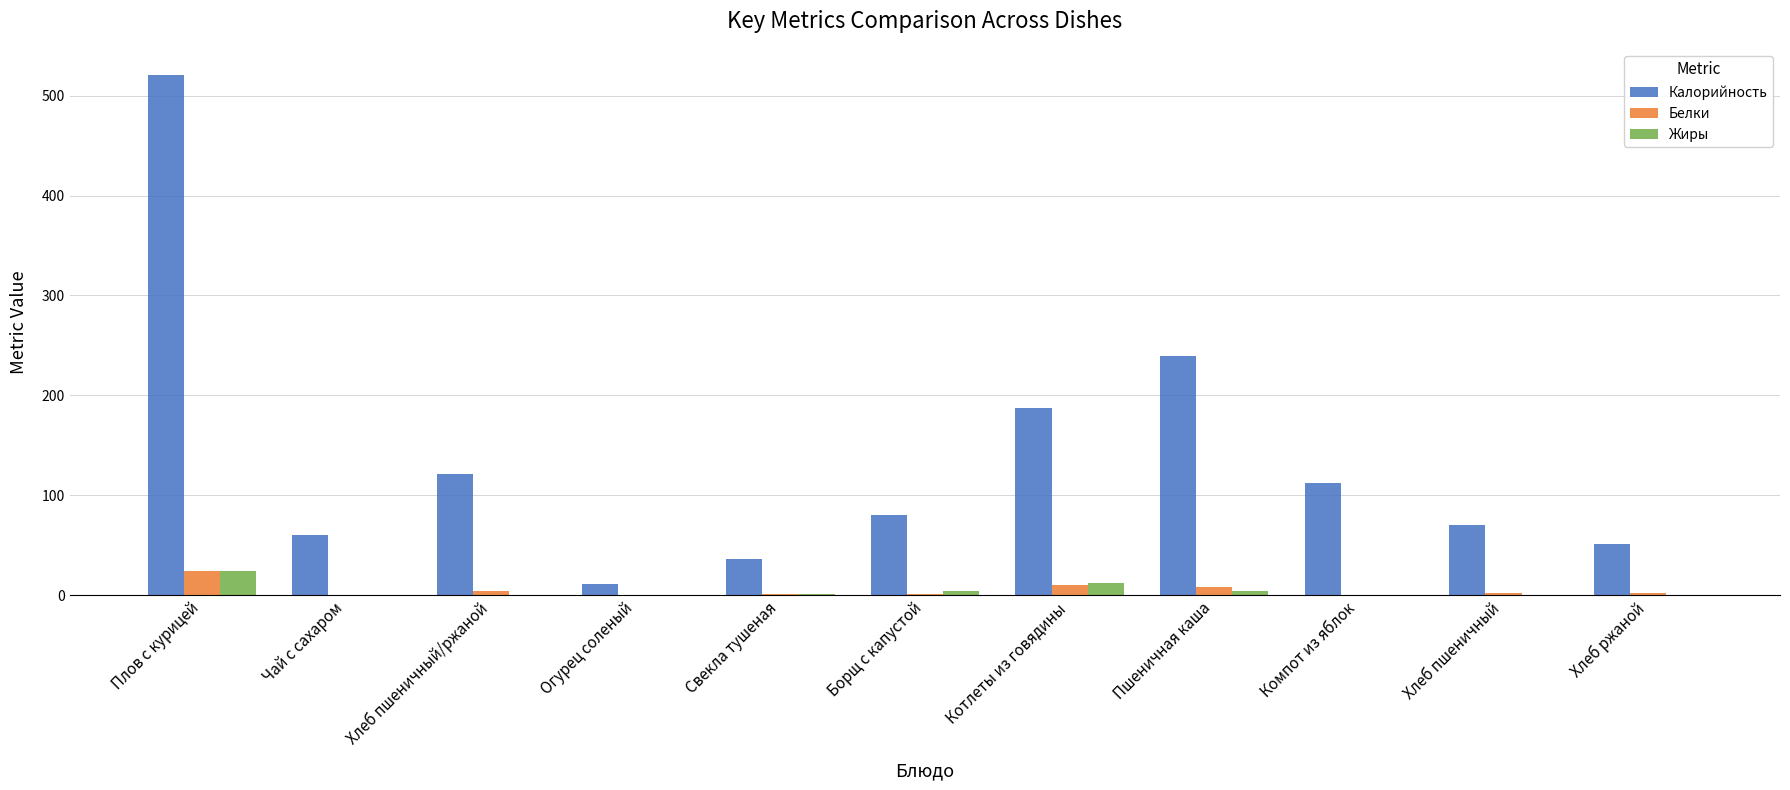

What is the sum of all Калорийность values?

1489.1